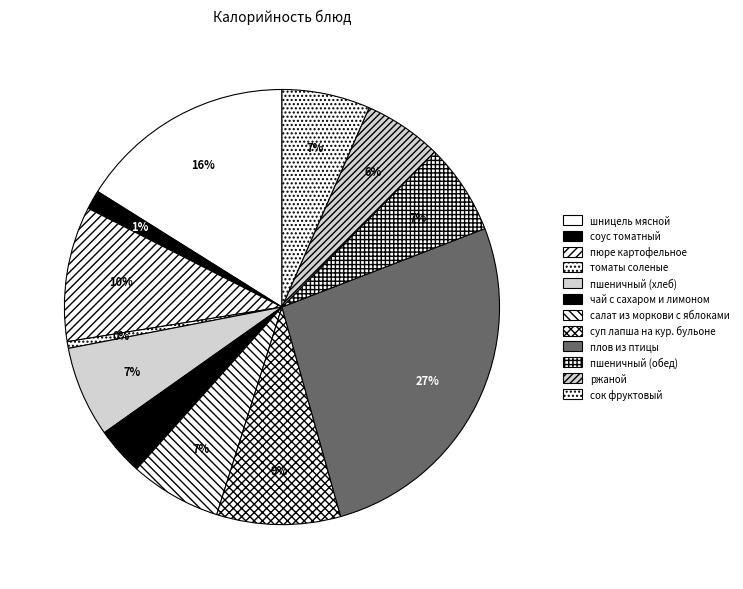

What percentage is the соус томатный slice, to the nearest percent?

1%